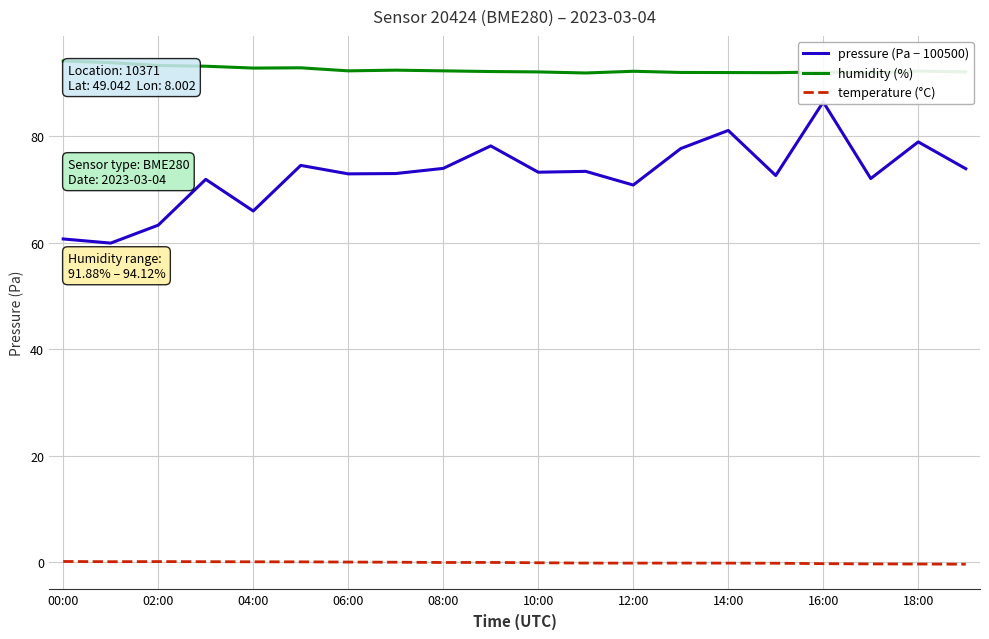

The humidity (%) series shows 92.0 at 14:00. True or false?

True